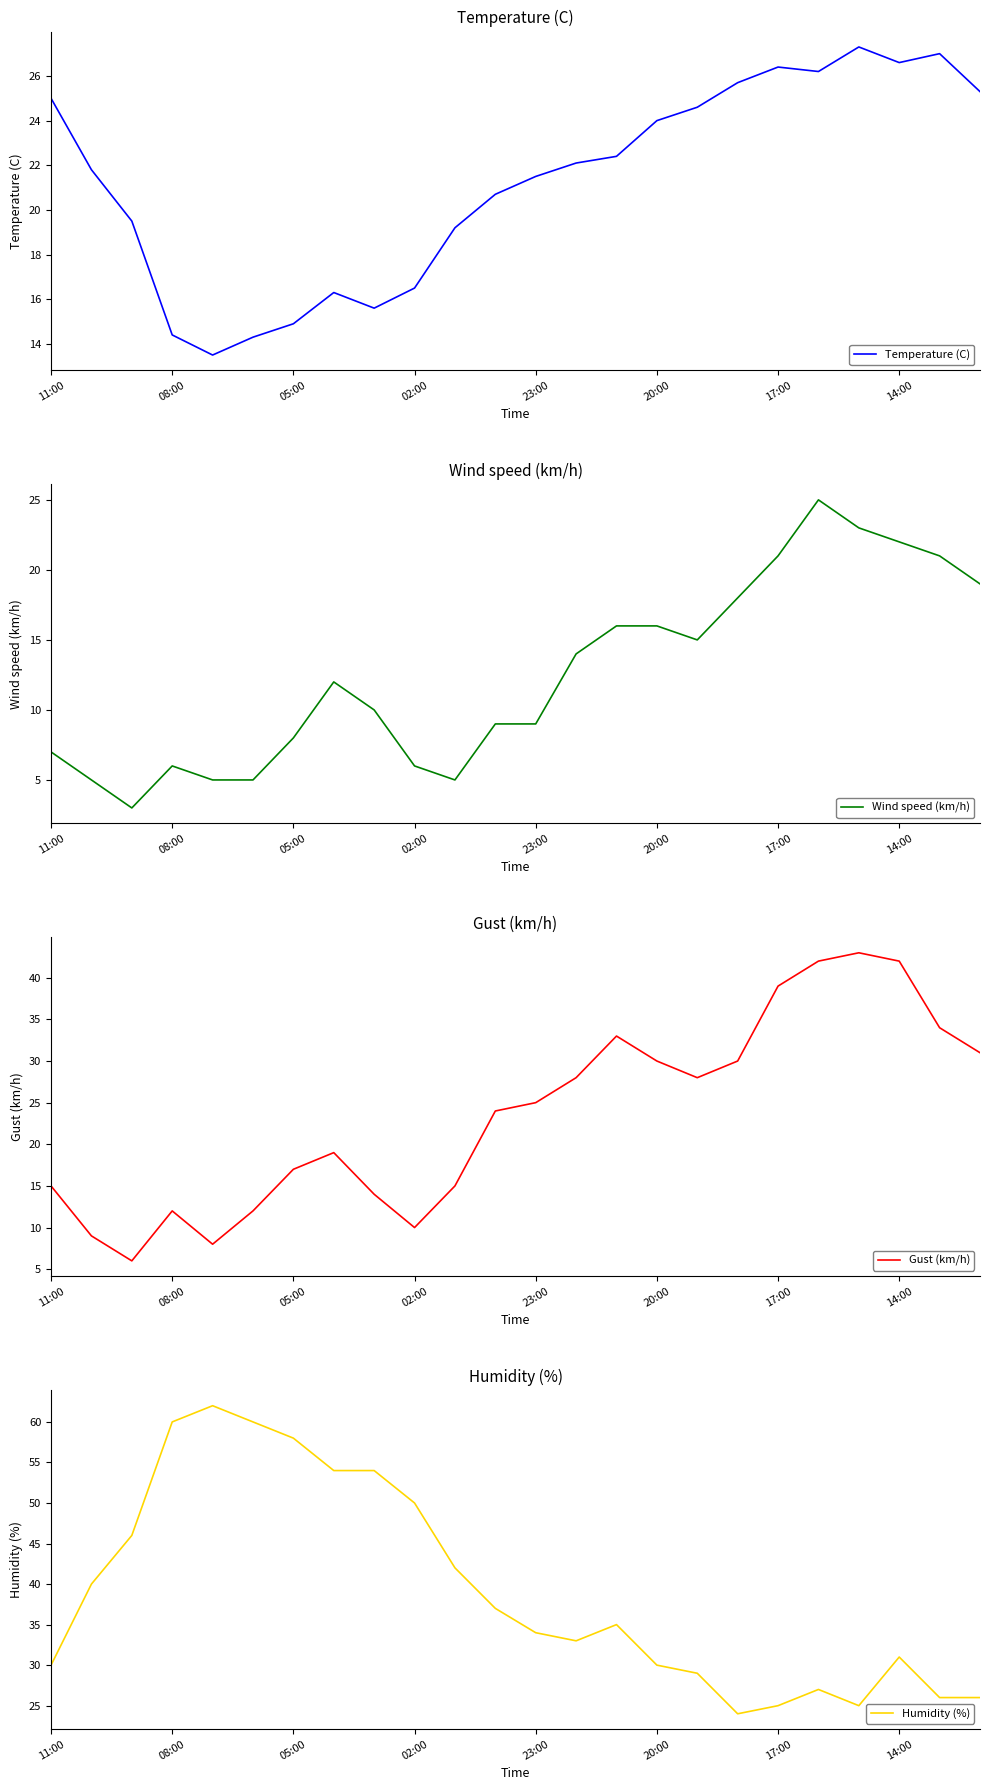

Is it true that Temperature (C) equals 4.7 at 08:00?

False